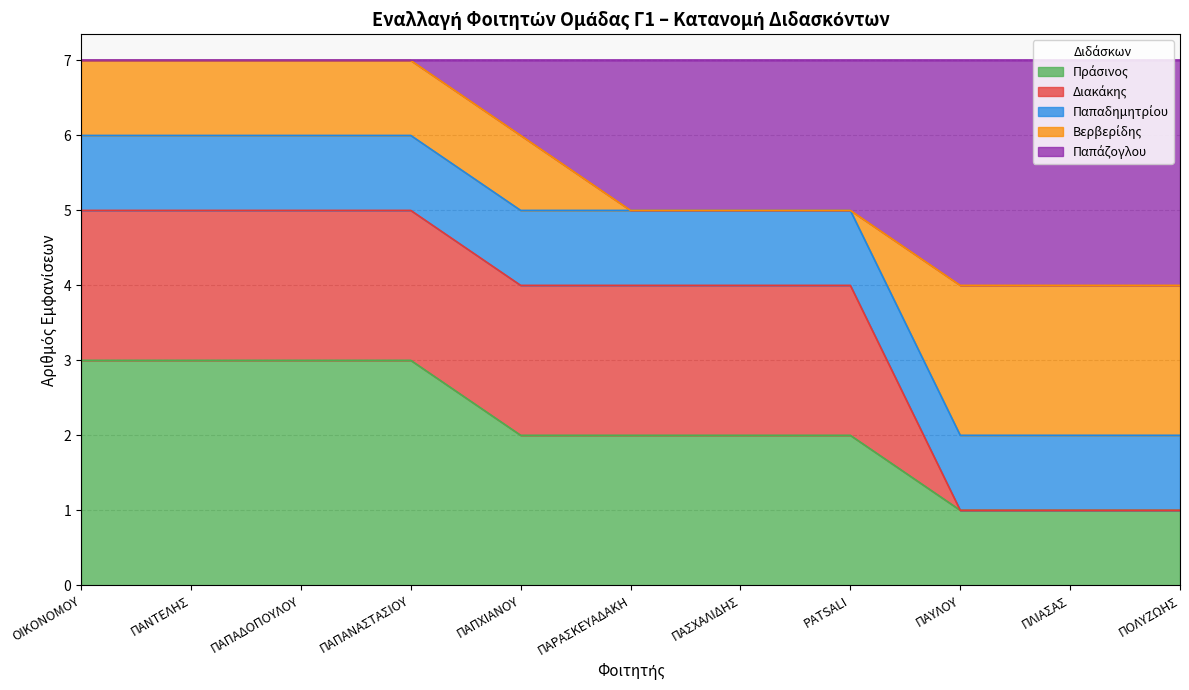

Is the value of Βερβερίδης at ΠΑΠΑΝΑΣΤΑΣΙΟΥ greater than the value of Παπάζογλου at ΠΑΣΧΑΛΙΔΗΣ?

No